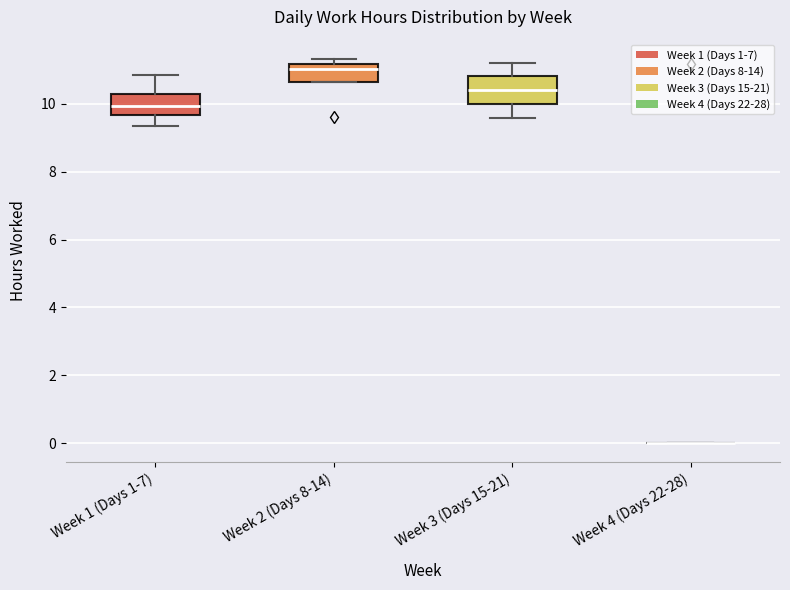

Reading left to right, transcribe this box plot: for each box, give where its median line is, the range the box spans, and where its two whiskers end, as read against the y-axis. The values are not printed on the chart, so give them approximately, as read against the axis.

Week 1 (Days 1-7): median 10.0, box 9.6 to 10.4, whiskers 9.4 to 10.8
Week 2 (Days 8-14): median 11.0, box 10.6 to 11.2, whiskers 10.6 to 11.4
Week 3 (Days 15-21): median 10.4, box 10.0 to 10.8, whiskers 9.6 to 11.2
Week 4 (Days 22-28): box collapsed to a line at 0.0, whiskers 0.0 to 0.0